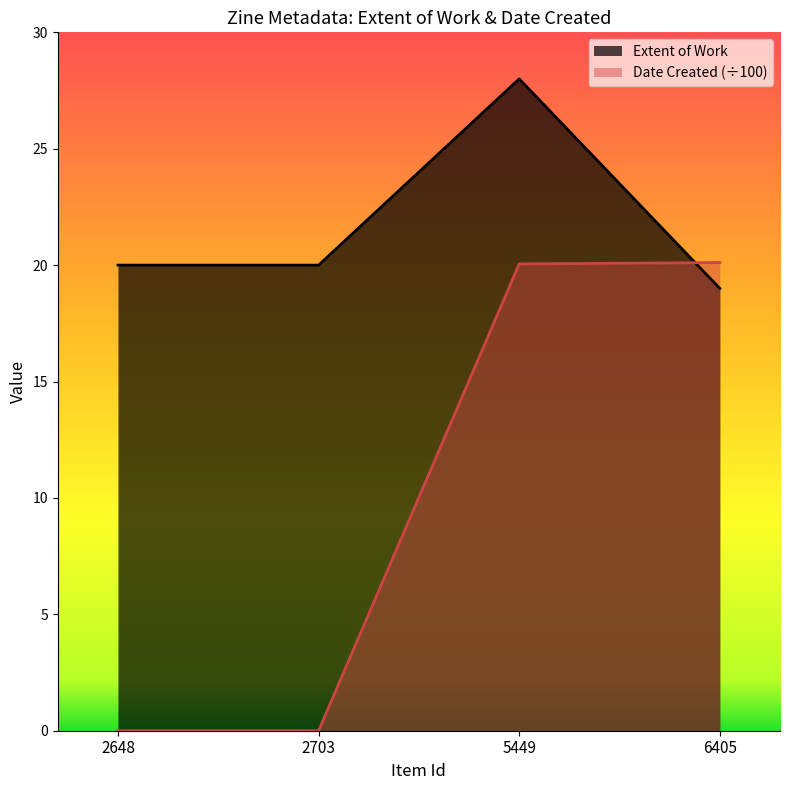

Where is Date Created nearest to the value 10?

2648